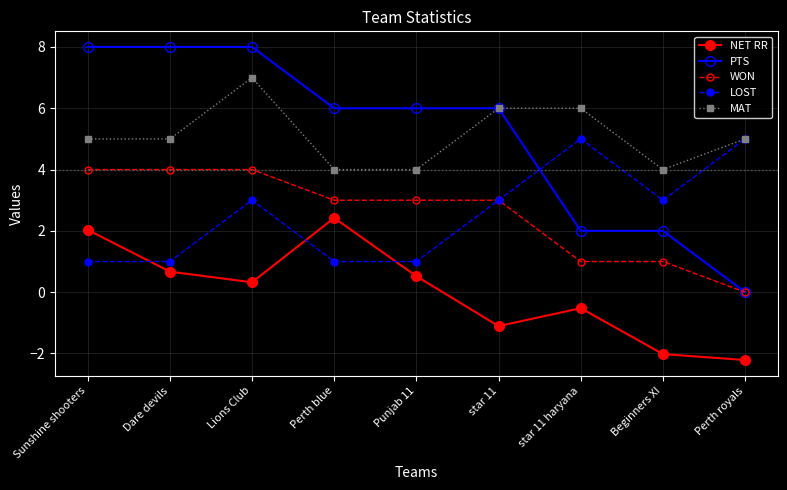

What is the value of the LOST point at the 8th from the left?

3.0